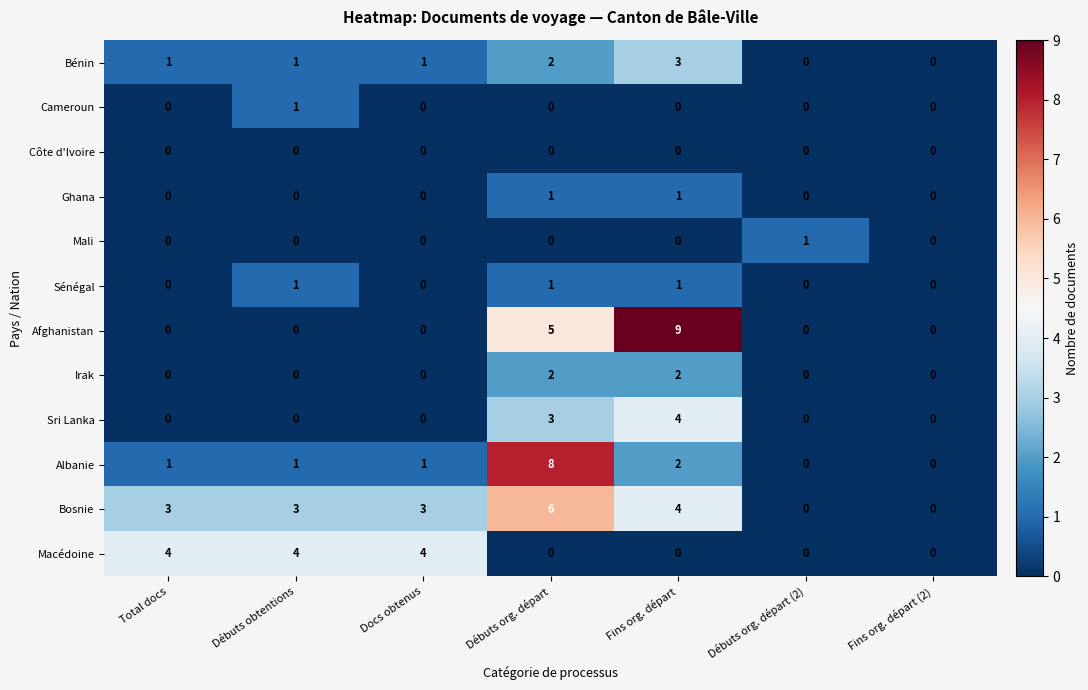

What is the greatest value displayed?

9